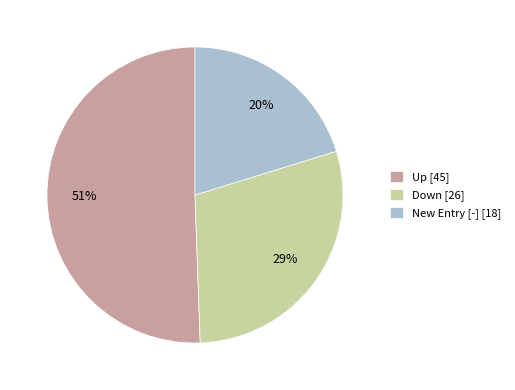

To the nearest percent, what is the average slice percentage?

33%